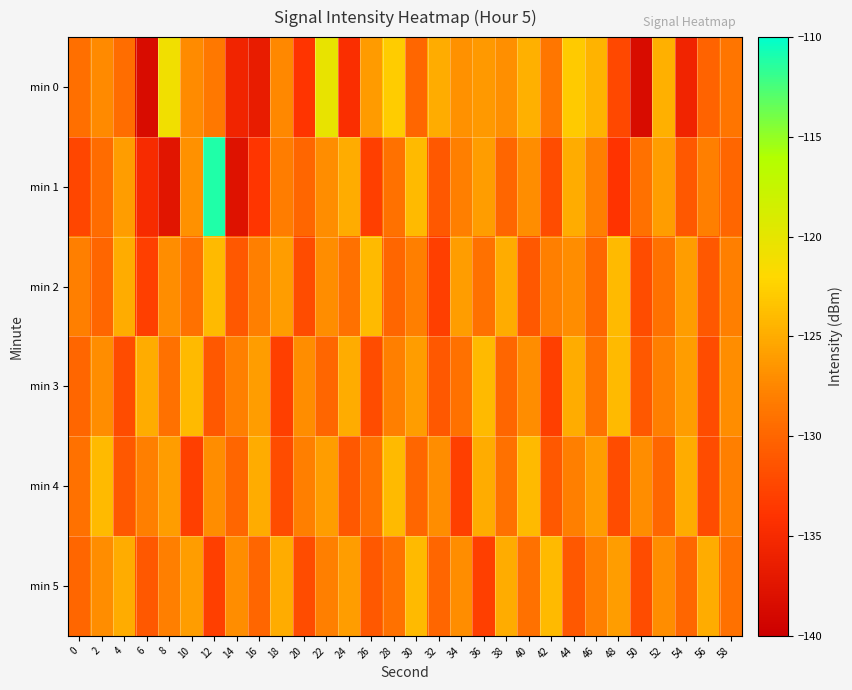

Reading left to right, transcribe all the data shown in this chart.

min 0: 0=-129.2	2=-127.3	4=-129.4	6=-138.5	8=-120.9	10=-127.2	12=-128.6	14=-135.6	16=-136.6	18=-127.5	20=-133.8	22=-120.2	24=-134.6	26=-126.1	28=-122.8	30=-130.0	32=-124.9	34=-126.9	36=-126.2	38=-126.9	40=-124.7	42=-128.6	44=-123.0	46=-124.4	48=-132.4	50=-138.6	52=-124.6	54=-135.6	56=-130.2	58=-128.8
min 1: 0=-132.4	2=-129.5	4=-126.1	6=-134.9	8=-137.5	10=-126.8	12=-111.1	14=-137.8	16=-133.8	18=-128.1	20=-130.0	22=-127.0	24=-125.0	26=-133.0	28=-129.0	30=-124.0	32=-131.0	34=-128.0	36=-126.0	38=-130.0	40=-127.0	42=-132.0	44=-125.0	46=-128.0	48=-134.0	50=-129.0	52=-126.0	54=-131.0	56=-128.0	58=-130.0
min 2: 0=-128.0	2=-130.0	4=-125.0	6=-133.0	8=-127.0	10=-129.0	12=-124.0	14=-131.0	16=-128.0	18=-126.0	20=-132.0	22=-127.0	24=-129.0	26=-124.0	28=-130.0	30=-128.0	32=-133.0	34=-126.0	36=-129.0	38=-125.0	40=-131.0	42=-128.0	44=-127.0	46=-130.0	48=-124.0	50=-132.0	52=-129.0	54=-126.0	56=-131.0	58=-128.0
min 3: 0=-130.0	2=-127.0	4=-132.0	6=-125.0	8=-129.0	10=-124.0	12=-131.0	14=-128.0	16=-126.0	18=-133.0	20=-127.0	22=-130.0	24=-125.0	26=-132.0	28=-128.0	30=-126.0	32=-131.0	34=-129.0	36=-124.0	38=-130.0	40=-127.0	42=-133.0	44=-125.0	46=-129.0	48=-124.0	50=-131.0	52=-128.0	54=-126.0	56=-132.0	58=-127.0
min 4: 0=-129.0	2=-124.0	4=-131.0	6=-128.0	8=-126.0	10=-133.0	12=-127.0	14=-130.0	16=-125.0	18=-132.0	20=-128.0	22=-126.0	24=-131.0	26=-129.0	28=-124.0	30=-130.0	32=-127.0	34=-133.0	36=-125.0	38=-129.0	40=-124.0	42=-131.0	44=-128.0	46=-126.0	48=-132.0	50=-127.0	52=-130.0	54=-125.0	56=-132.0	58=-128.0
min 5: 0=-130.0	2=-127.0	4=-125.0	6=-131.0	8=-128.0	10=-126.0	12=-133.0	14=-127.0	16=-130.0	18=-125.0	20=-132.0	22=-128.0	24=-126.0	26=-131.0	28=-129.0	30=-124.0	32=-130.0	34=-127.0	36=-133.0	38=-125.0	40=-129.0	42=-124.0	44=-131.0	46=-128.0	48=-126.0	50=-132.0	52=-127.0	54=-130.0	56=-125.0	58=-129.0